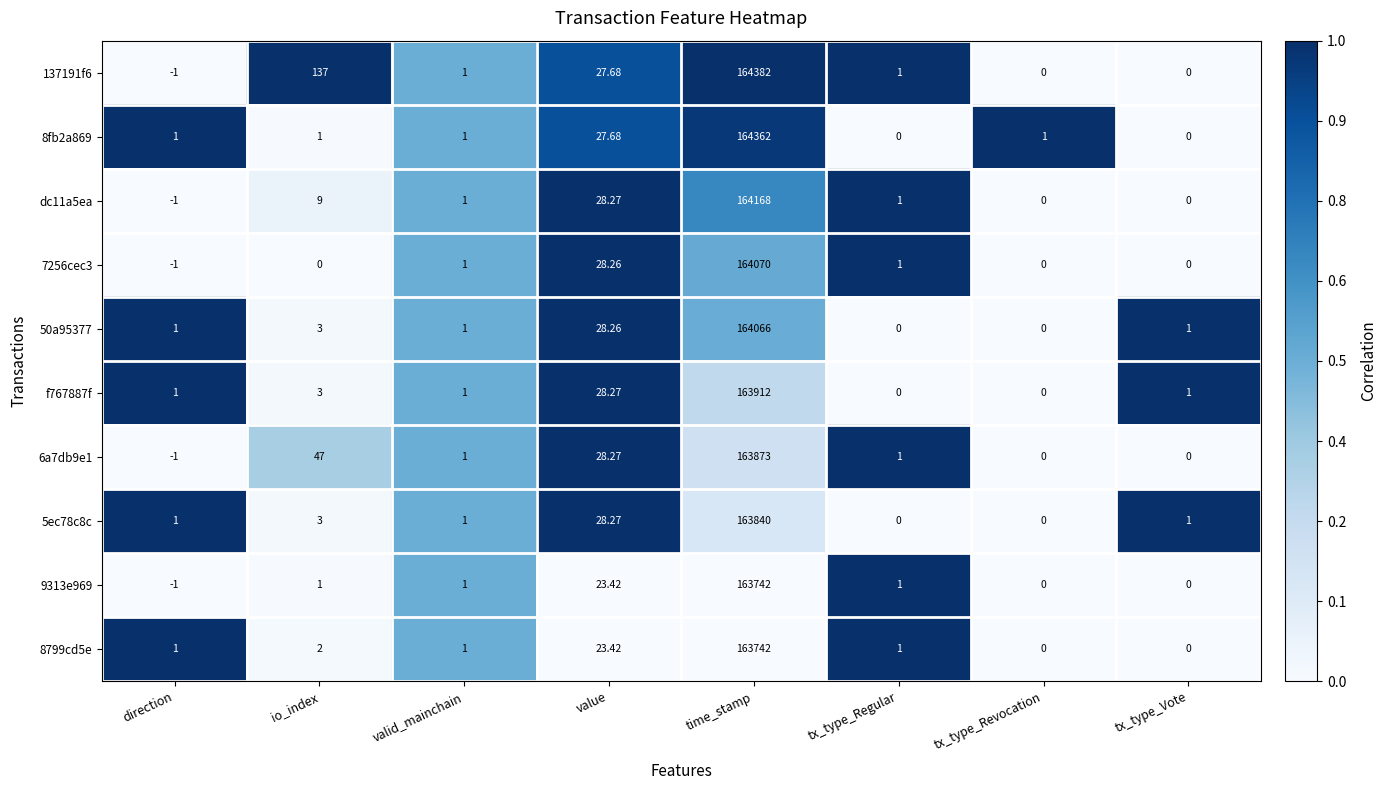

Which category has the highest value across all series?

time_stamp